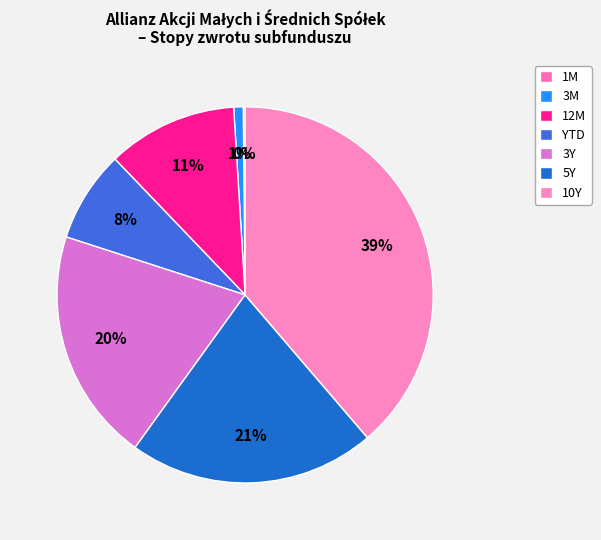

Rank the categories by value from lowest to highest.

1M, 3M, YTD, 12M, 3Y, 5Y, 10Y